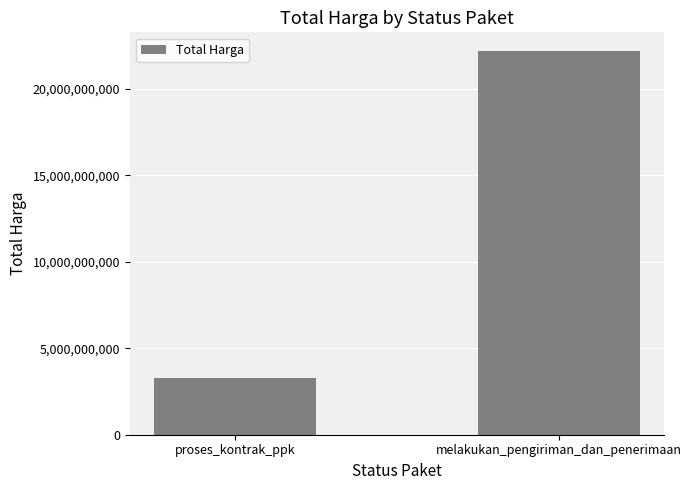

Approximately how many times larger is the value at proses_kontrak_ppk compared to melakukan_pengiriman_dan_penerimaan?

0.1